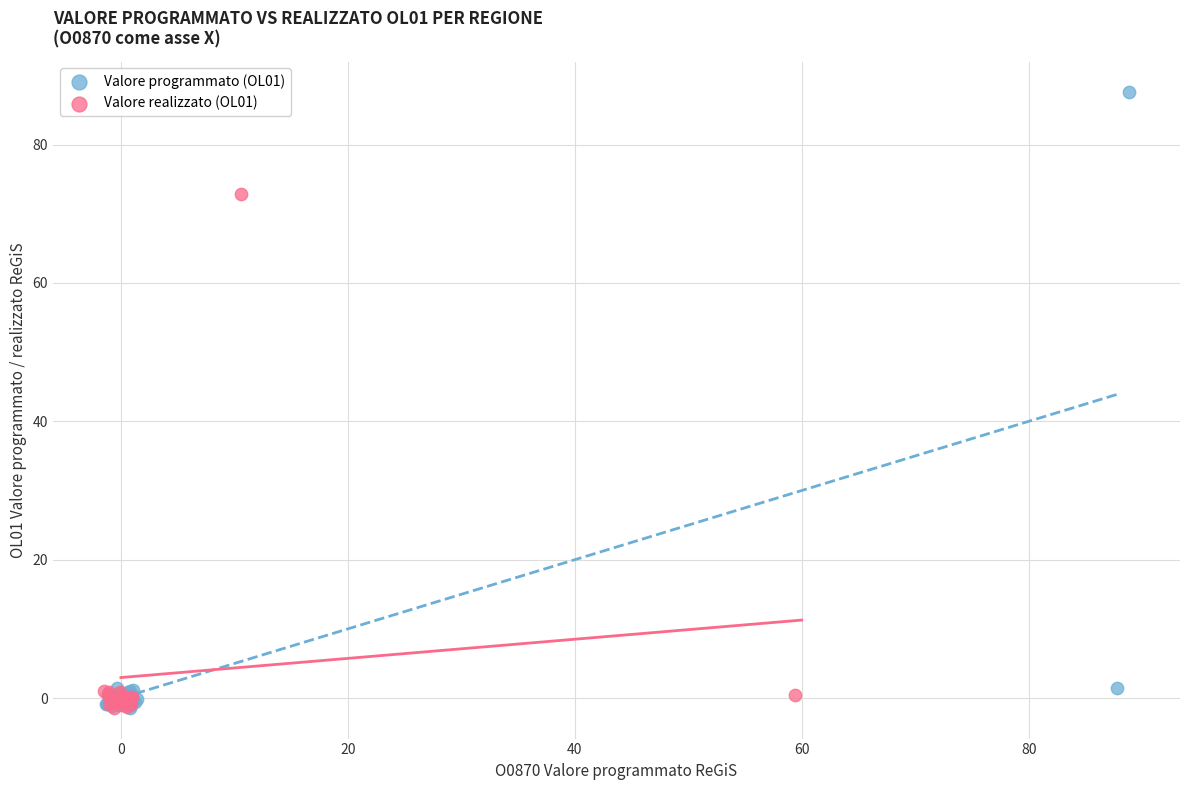

Which series reaches the maximum Y coordinate?

Valore programmato (OL01)